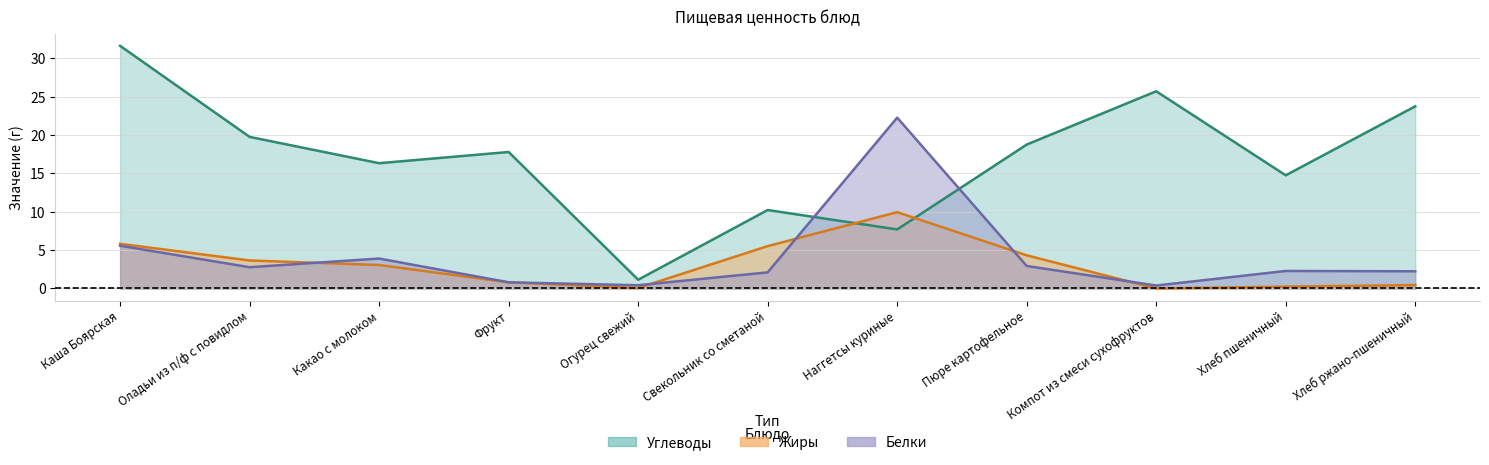

At Хлеб пшеничный, list the series in order from largest to smallest.

Углеводы, Белки, Жиры